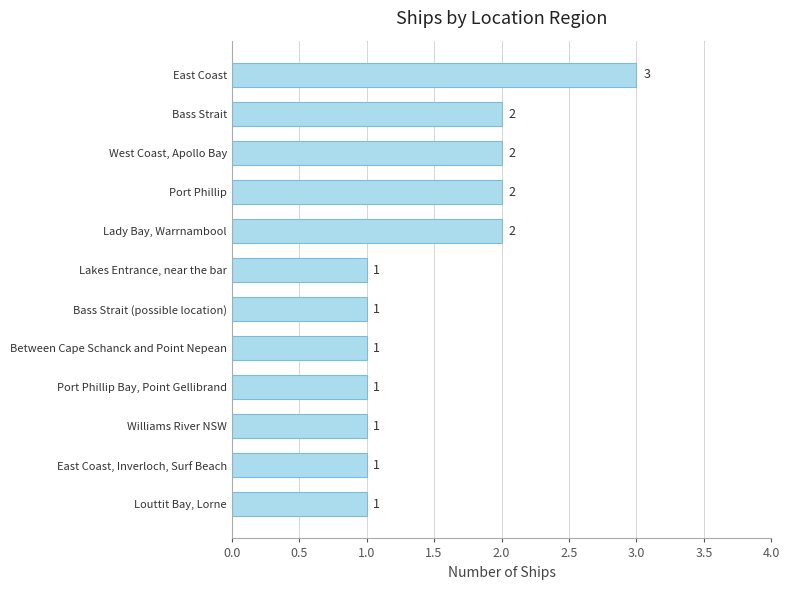

Does the chart contain stacked bars?

No